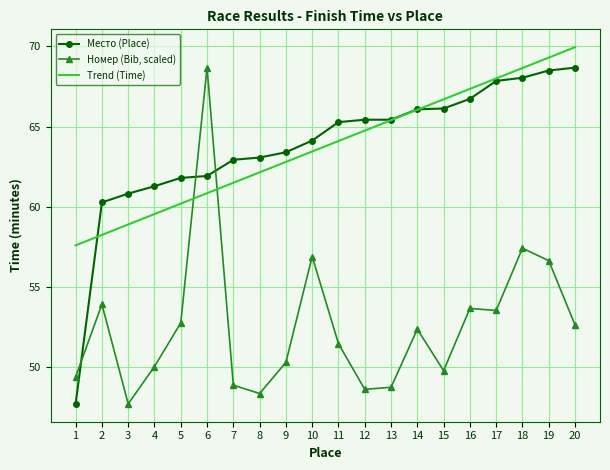

Rank the series at 1 from lowest to highest value.

Место (Place), Номер (Bib, scaled), Trend (Time)